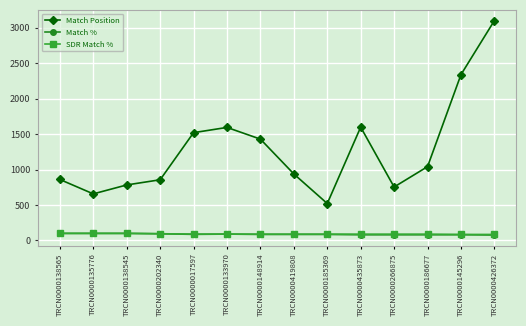

What is the difference between the highest and lowest values at TRCN0000426372?

3023